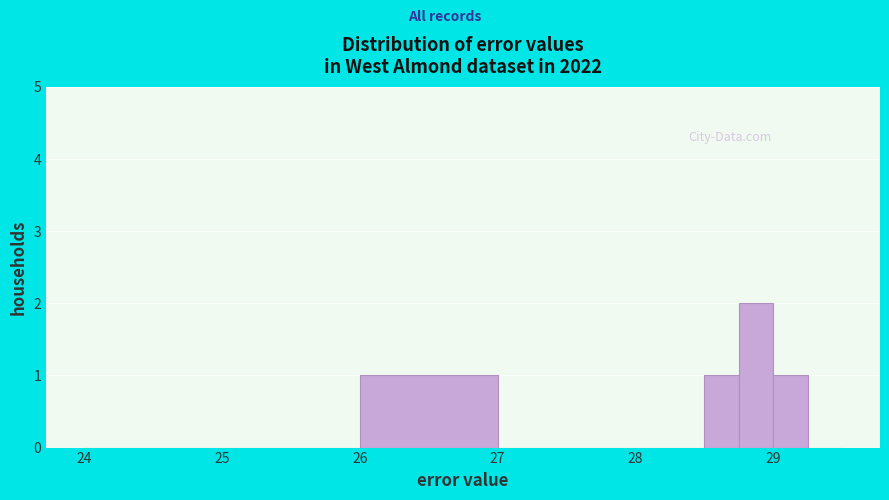

Read against the x-axis, roughly where is the centre of the tallest bar?

28.9